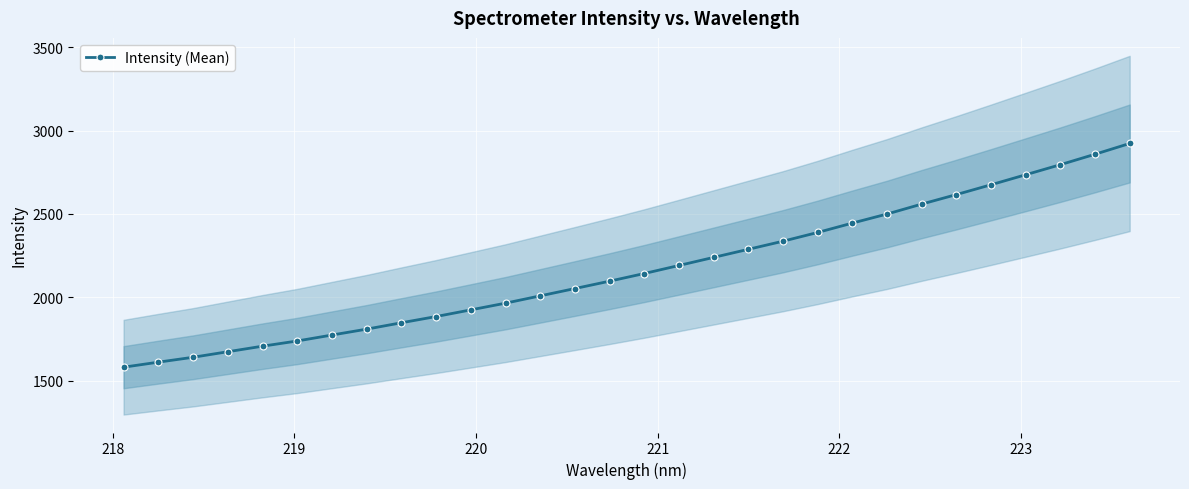

What is the value of the Intensity (Mean) point at the 24th from the left?

2559.1